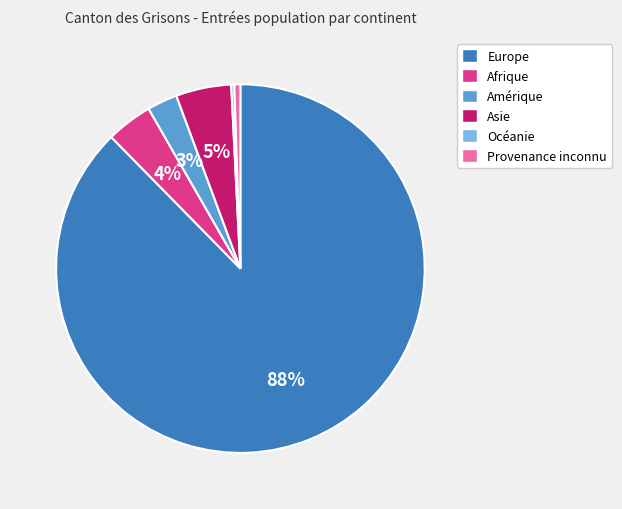

Is it true that Europe is 88% of the pie?

True